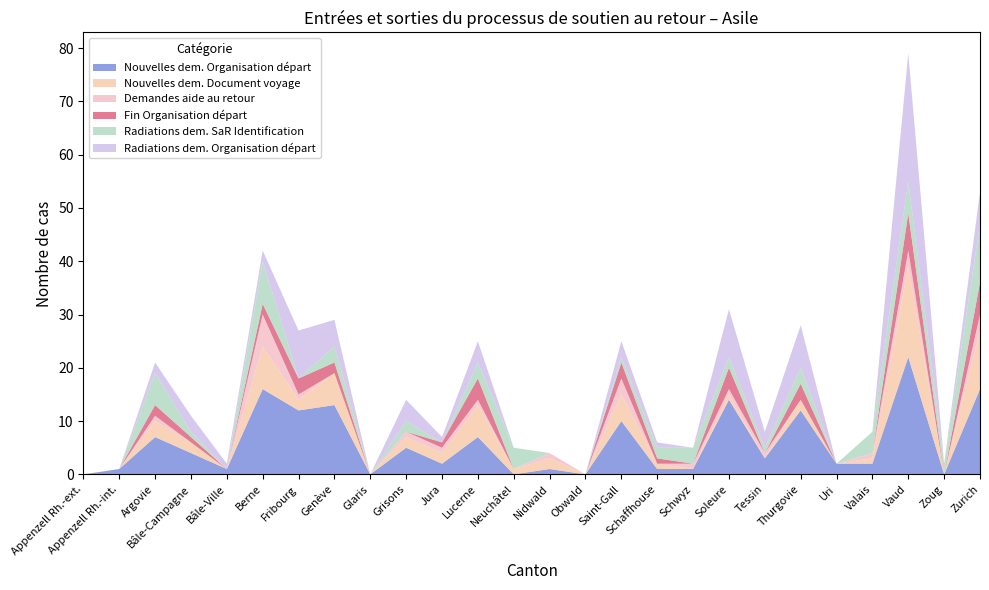

Reading left to right, transcribe all the data shown in this chart.

Nouvelles dem. Organisation départ: Appenzell Rh.-ext.=0	Appenzell Rh.-int.=1	Argovie=7	Bâle-Campagne=4	Bâle-Ville=1	Berne=16	Fribourg=12	Genève=13	Glaris=0	Grisons=5	Jura=2	Lucerne=7	Neuchâtel=0	Nidwald=1	Obwald=0	Saint-Gall=10	Schaffhouse=1	Schwyz=1	Soleure=14	Tessin=3	Thurgovie=12	Uri=2	Valais=2	Vaud=22	Zoug=0	Zurich=16
Nouvelles dem. Document voyage: Appenzell Rh.-ext.=0	Appenzell Rh.-int.=0	Argovie=3	Bâle-Campagne=2	Bâle-Ville=0	Berne=8	Fribourg=2	Genève=6	Glaris=0	Grisons=2	Jura=2	Lucerne=6	Neuchâtel=1	Nidwald=2	Obwald=0	Saint-Gall=5	Schaffhouse=1	Schwyz=0	Soleure=1	Tessin=0	Thurgovie=2	Uri=0	Valais=1	Vaud=17	Zoug=0	Zurich=11
Demandes aide au retour: Appenzell Rh.-ext.=0	Appenzell Rh.-int.=0	Argovie=1	Bâle-Campagne=0	Bâle-Ville=0	Berne=6	Fribourg=1	Genève=0	Glaris=0	Grisons=1	Jura=1	Lucerne=1	Neuchâtel=0	Nidwald=1	Obwald=0	Saint-Gall=3	Schaffhouse=0	Schwyz=1	Soleure=1	Tessin=1	Thurgovie=0	Uri=0	Valais=1	Vaud=3	Zoug=0	Zurich=3
Fin Organisation départ: Appenzell Rh.-ext.=0	Appenzell Rh.-int.=0	Argovie=2	Bâle-Campagne=1	Bâle-Ville=0	Berne=2	Fribourg=3	Genève=2	Glaris=0	Grisons=0	Jura=1	Lucerne=4	Neuchâtel=0	Nidwald=0	Obwald=0	Saint-Gall=3	Schaffhouse=1	Schwyz=0	Soleure=4	Tessin=0	Thurgovie=3	Uri=0	Valais=0	Vaud=7	Zoug=0	Zurich=6
Radiations dem. SaR Identification: Appenzell Rh.-ext.=0	Appenzell Rh.-int.=0	Argovie=6	Bâle-Campagne=1	Bâle-Ville=0	Berne=8	Fribourg=0	Genève=3	Glaris=0	Grisons=2	Jura=0	Lucerne=3	Neuchâtel=4	Nidwald=0	Obwald=0	Saint-Gall=1	Schaffhouse=2	Schwyz=3	Soleure=2	Tessin=1	Thurgovie=3	Uri=0	Valais=4	Vaud=6	Zoug=2	Zurich=11
Radiations dem. Organisation départ: Appenzell Rh.-ext.=0	Appenzell Rh.-int.=0	Argovie=2	Bâle-Campagne=3	Bâle-Ville=1	Berne=2	Fribourg=9	Genève=5	Glaris=0	Grisons=4	Jura=1	Lucerne=4	Neuchâtel=0	Nidwald=0	Obwald=0	Saint-Gall=3	Schaffhouse=1	Schwyz=0	Soleure=9	Tessin=3	Thurgovie=8	Uri=0	Valais=0	Vaud=24	Zoug=0	Zurich=6